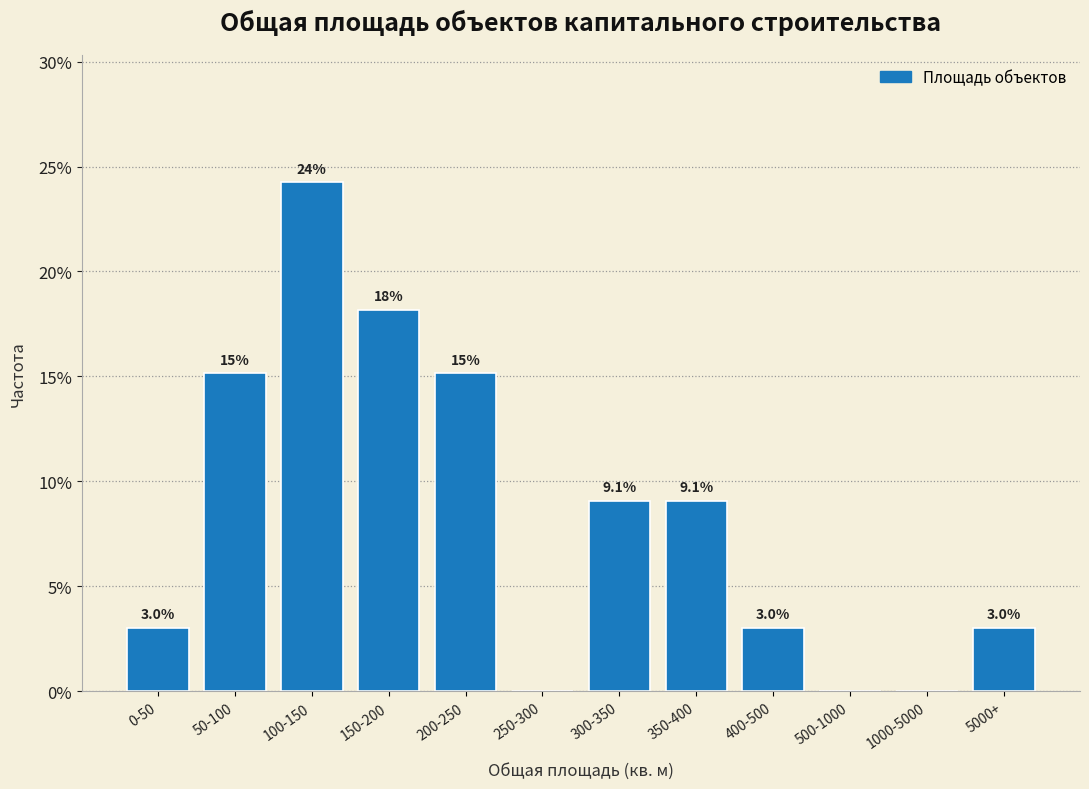

Reading left to right, what are all the values shown in this chart?

0-50=3.0	50-100=15.2	100-150=24.2	150-200=18.2	200-250=15.2	250-300=0.0	300-350=9.1	350-400=9.1	400-500=3.0	500-1000=0.0	1000-5000=0.0	5000+=3.0